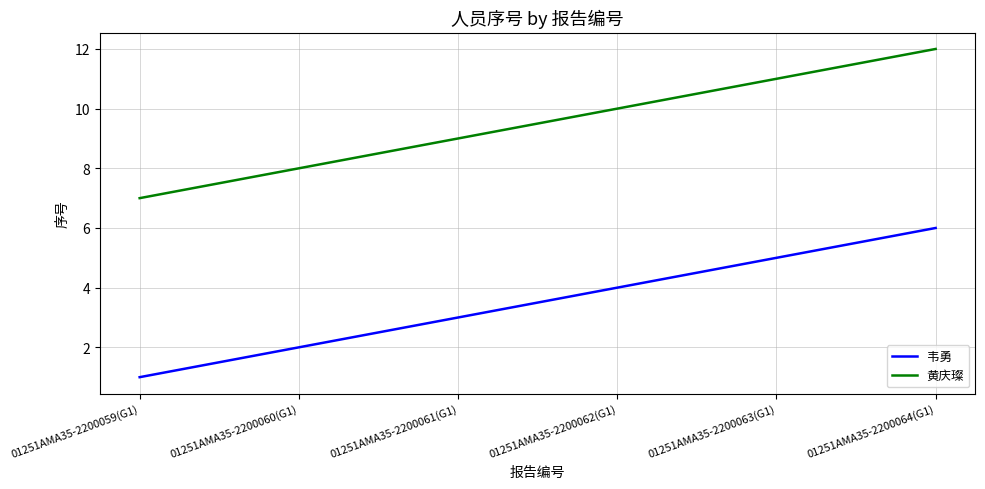

What is the sum of the 黄庆璨 values at 01251AMA35-2200063(G1) and 01251AMA35-2200059(G1)?

18